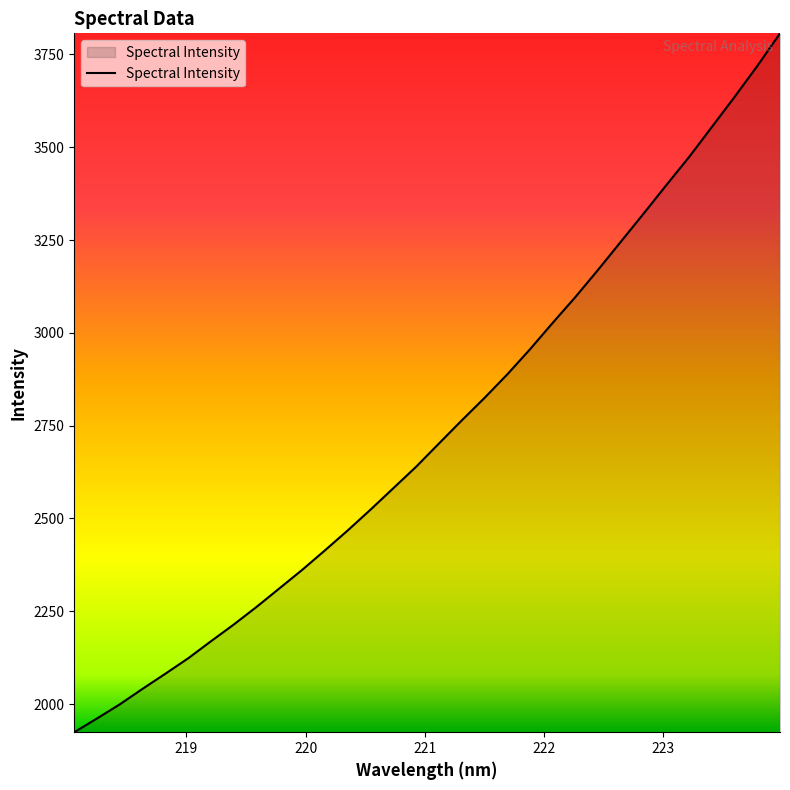

What is the difference between the maximum and minimum values?

1882.3